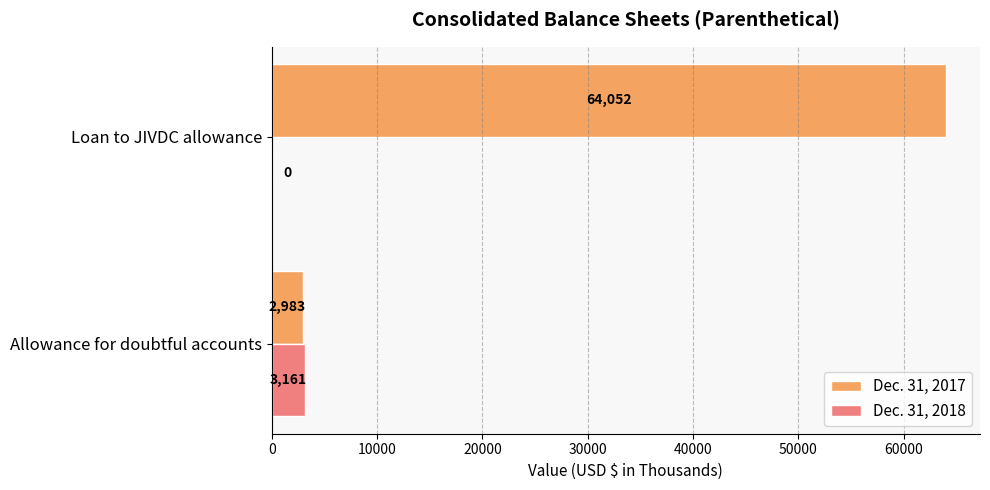

What is the sum of all Dec. 31, 2018 values?

3161